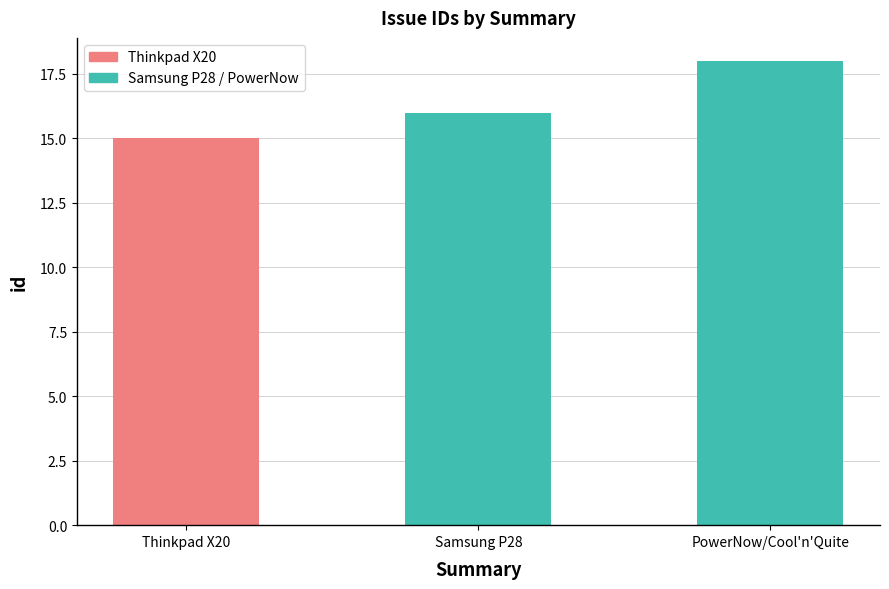

Is it true that the value at Thinkpad X20 is 15?

True